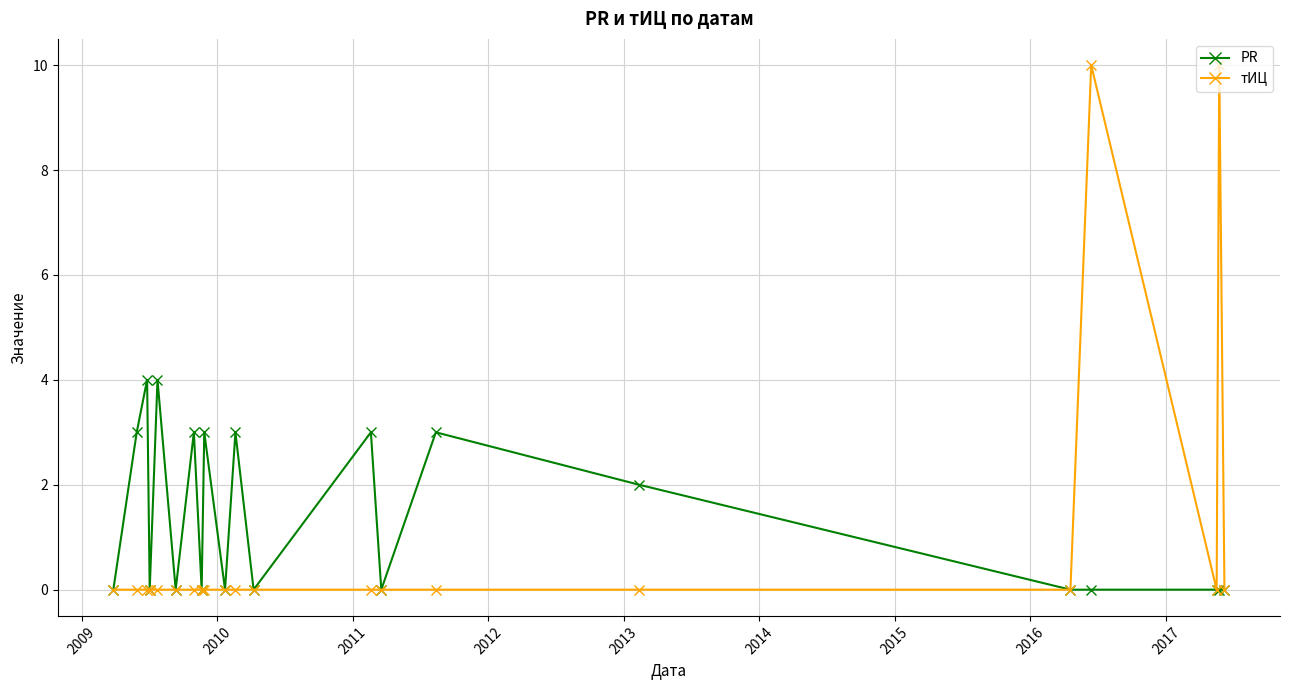

True or false: тИЦ has more than 1 points higher than both neighbors.

True